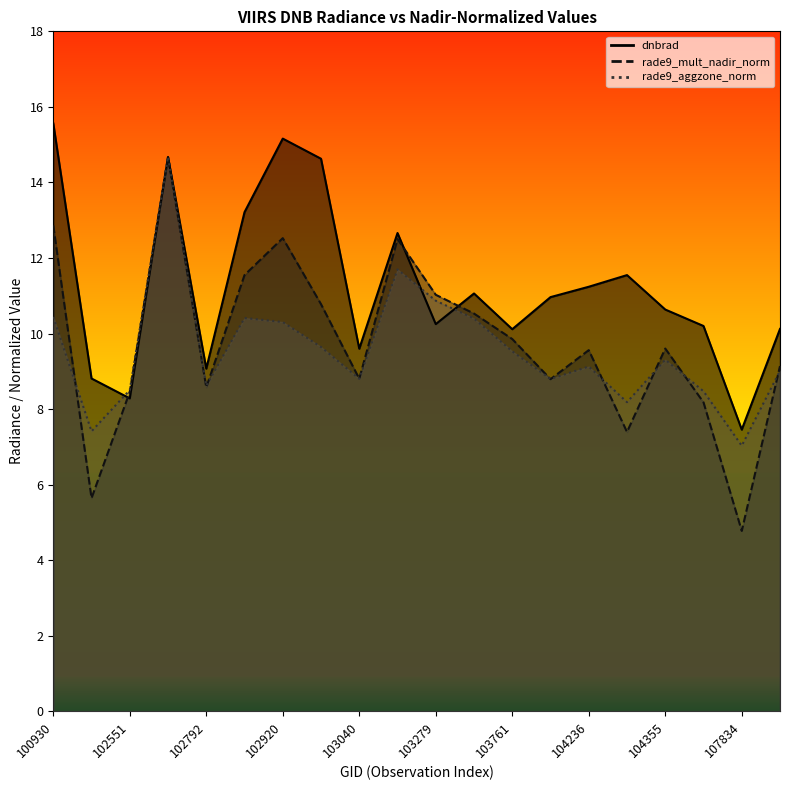

Rank the categories by rade9_mult_nadir_norm value from highest to lowest.

102671, 100930, 102920, 103160, 102912, 103279, 103032, 103397, 103761, 104355, 104236, 107843, 103040, 104229, 102792, 102551, 107659, 104346, 102421, 107834